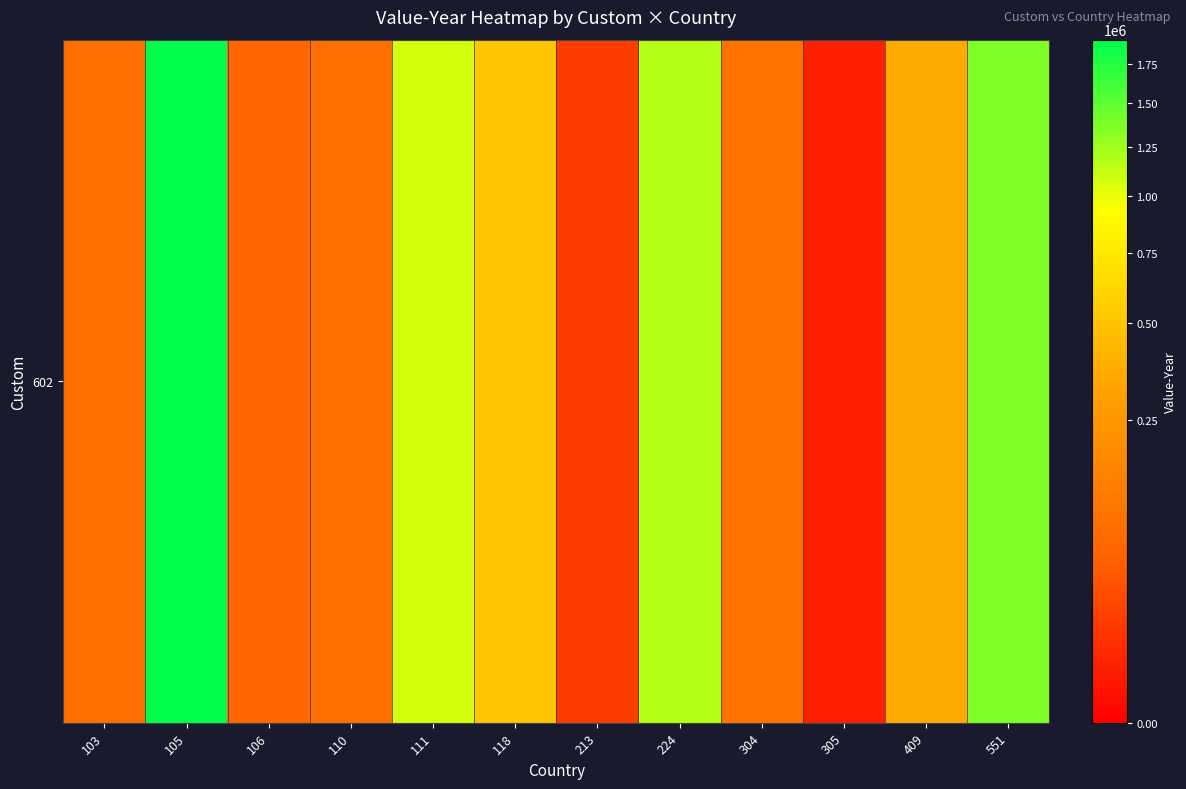

Which category has the lowest value across all series?

305